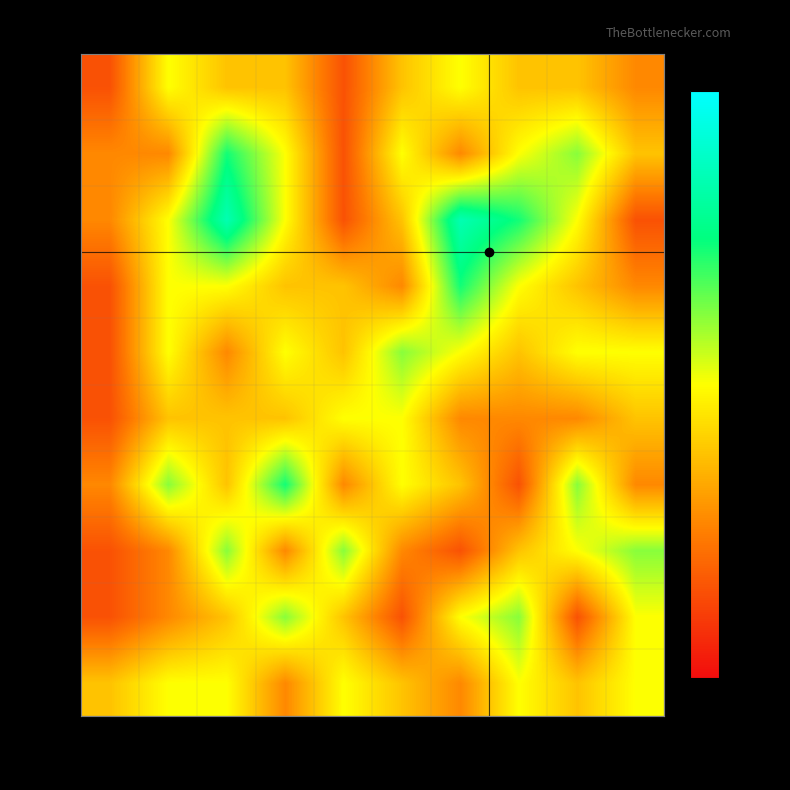

Which label corresponds to the smallest value in the chart?

00-01